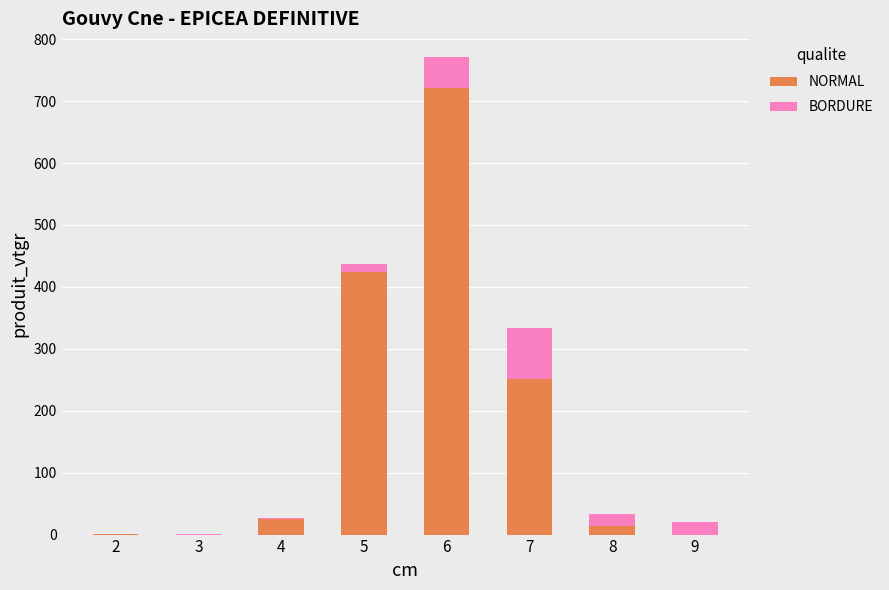

Is it true that NORMAL equals 1083.7 at 6?

False